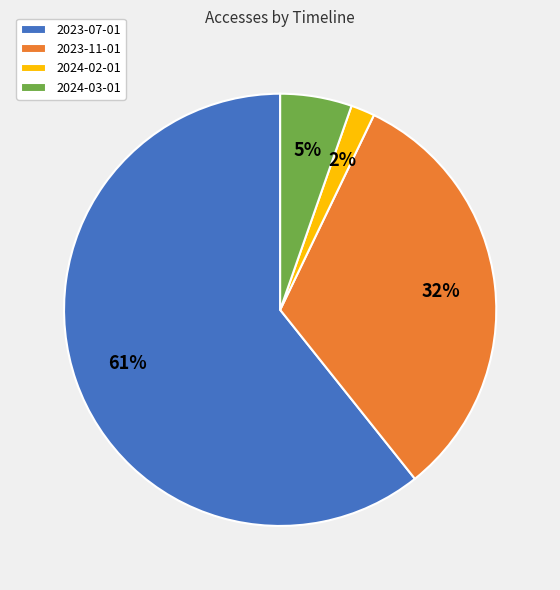

What is the smallest slice in the pie chart?

2024-02-01